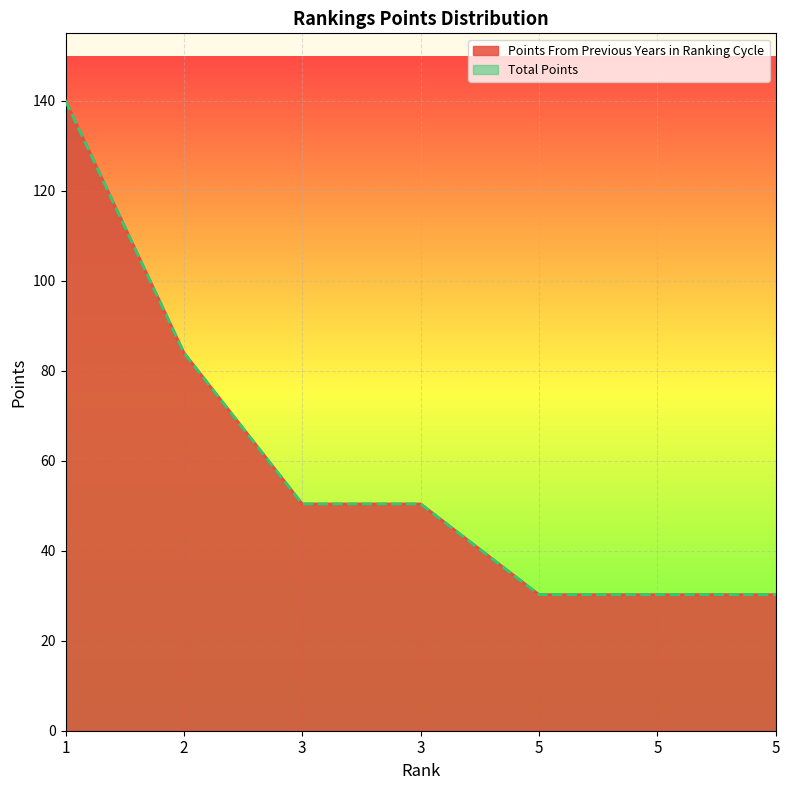

The Total Points series shows 6.5 at 5. True or false?

False